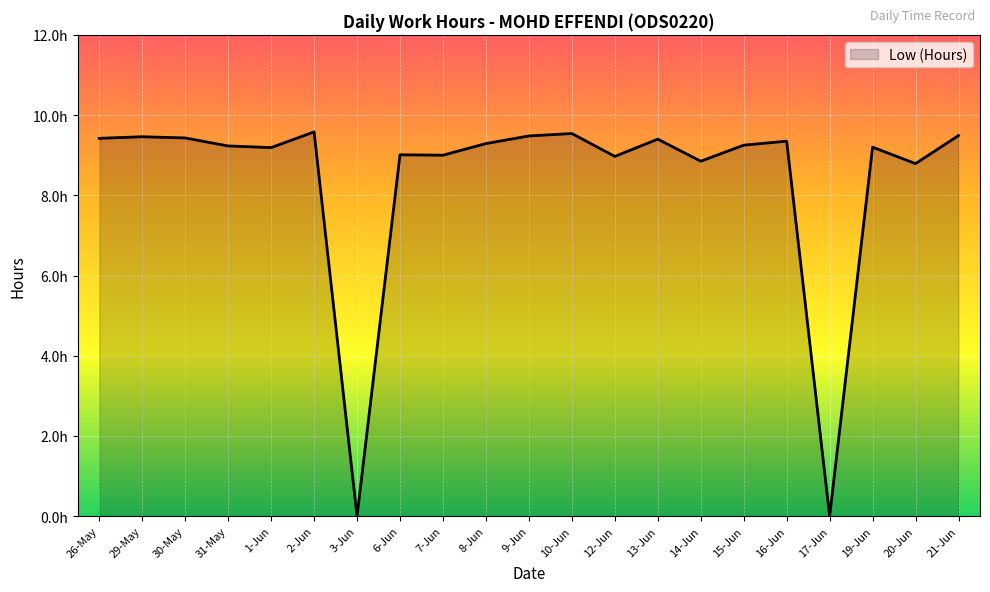

What is the label of the 17th point from the left?

16-Jun